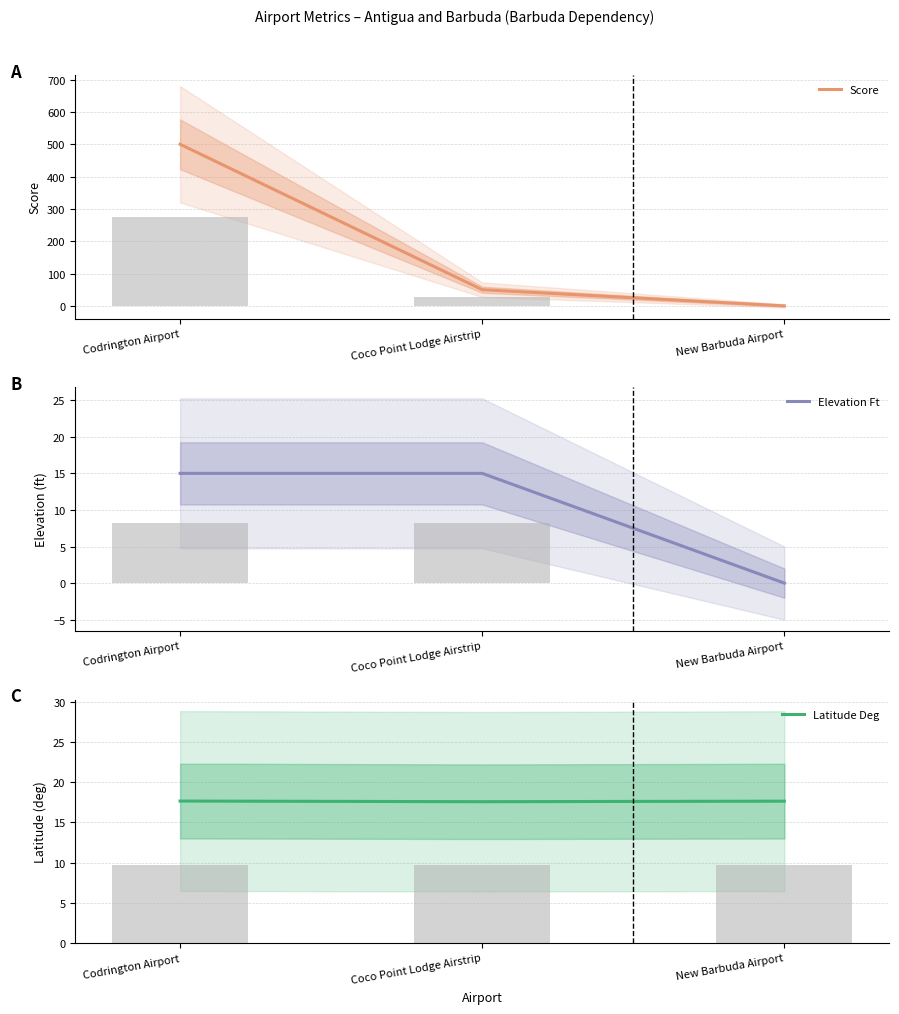

Rank the categories by Latitude Deg value from highest to lowest.

Codrington Airport, New Barbuda Airport, Coco Point Lodge Airstrip